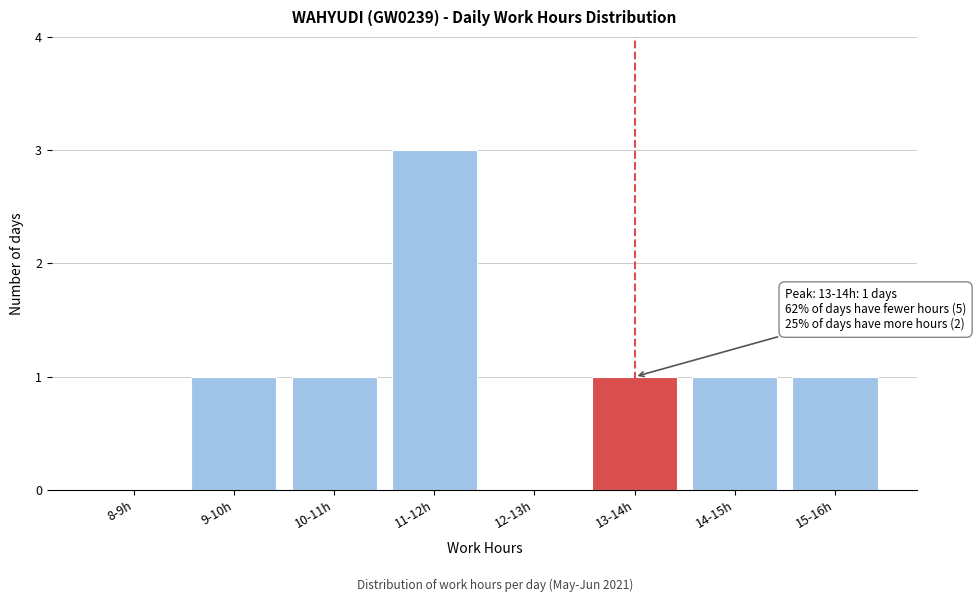

Reading left to right, list all the values displayed in this chart.

8-9h=0	9-10h=1	10-11h=1	11-12h=3	12-13h=0	13-14h=1	14-15h=1	15-16h=1